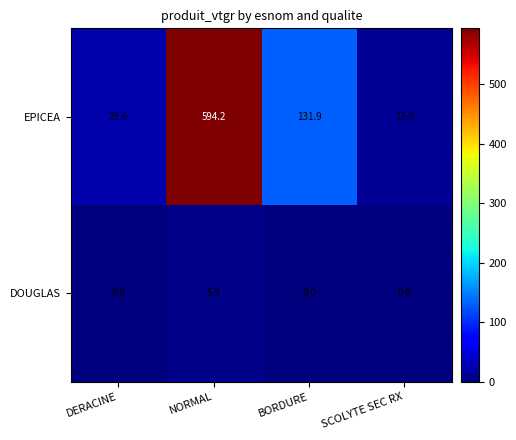

Count the number of categories in the chart.

4